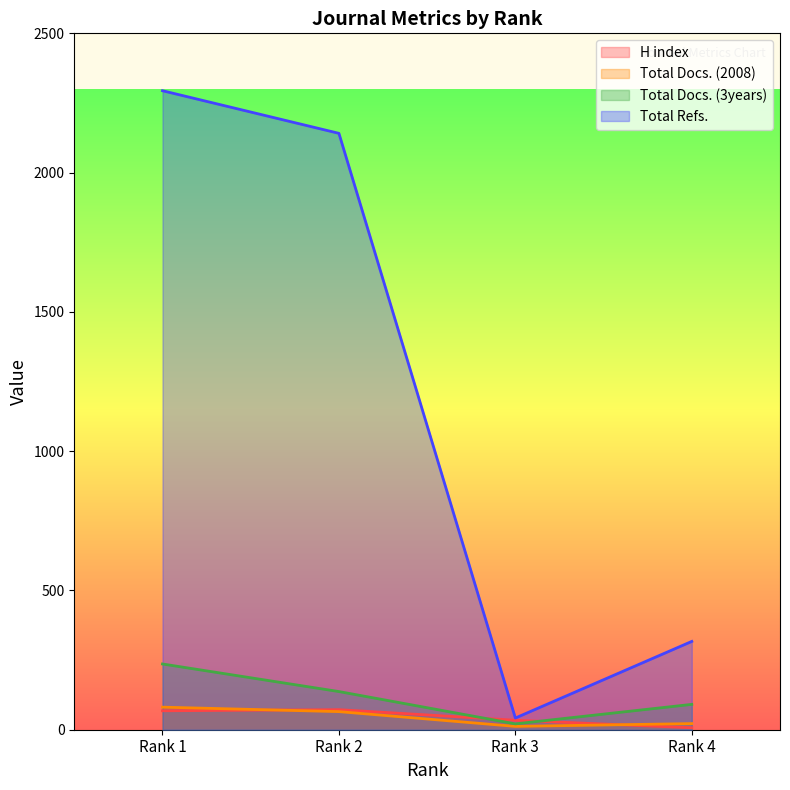

True or false: Total Refs. and Total Docs. (3years) cross at least once.

False